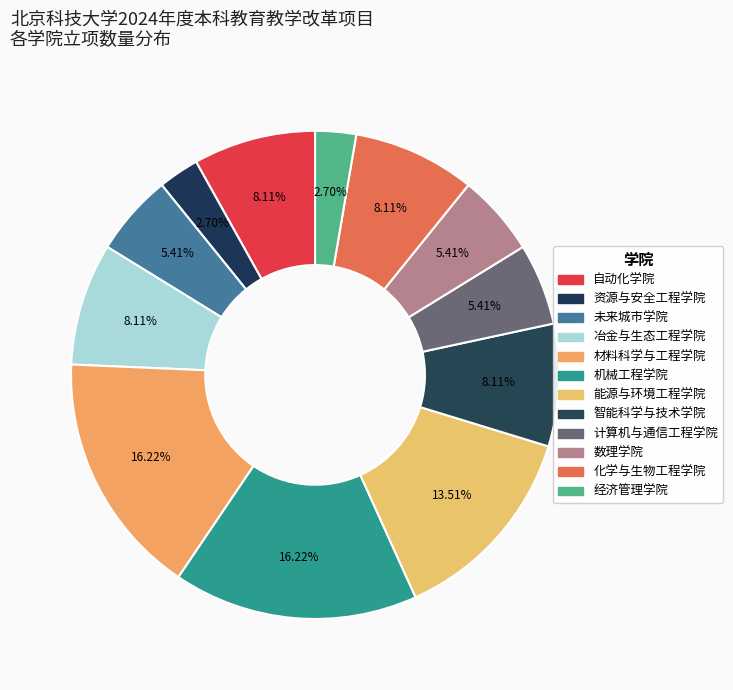

What is the largest slice in the pie chart?

材料科学与工程学院